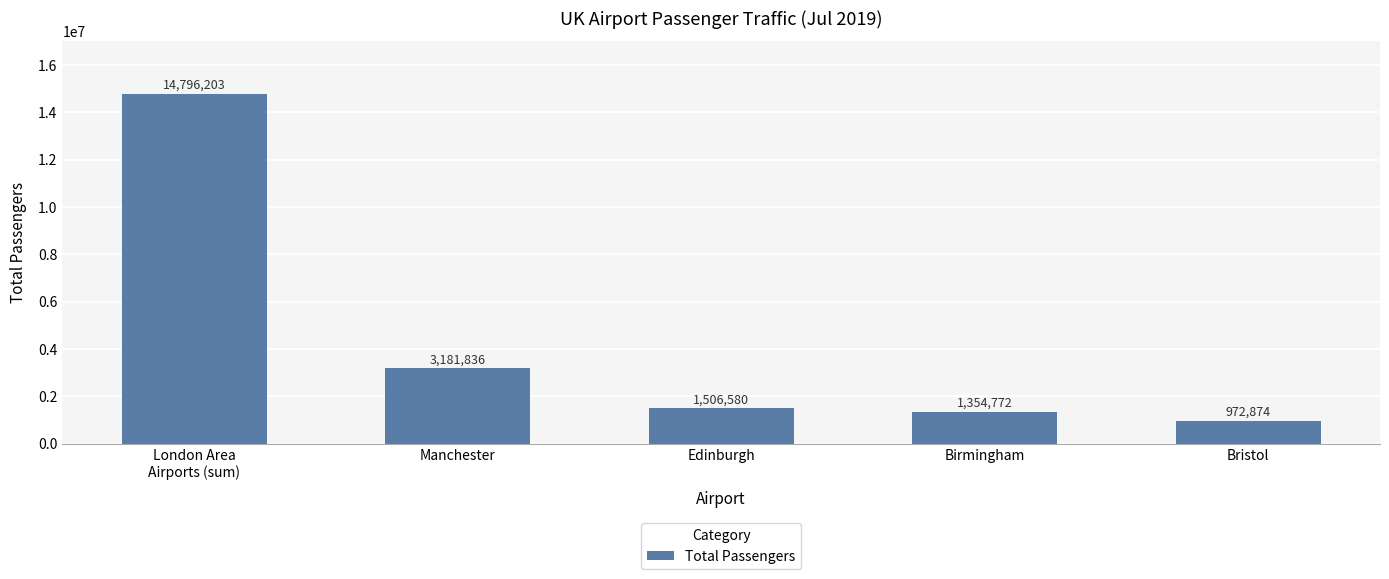

Does the chart contain stacked bars?

No